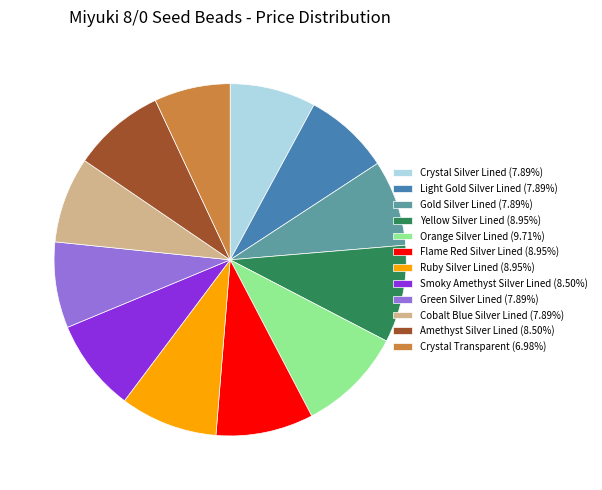

The Crystal Silver Lined slice represents 19% of the pie. True or false?

False